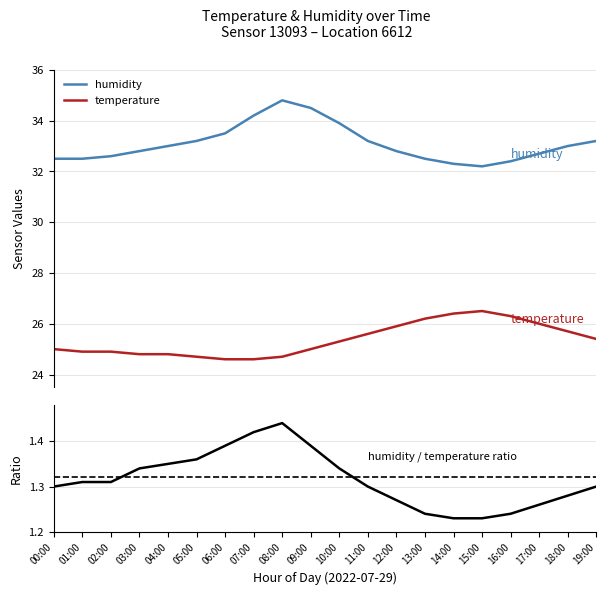

Which category has the highest value across all series?

08:00